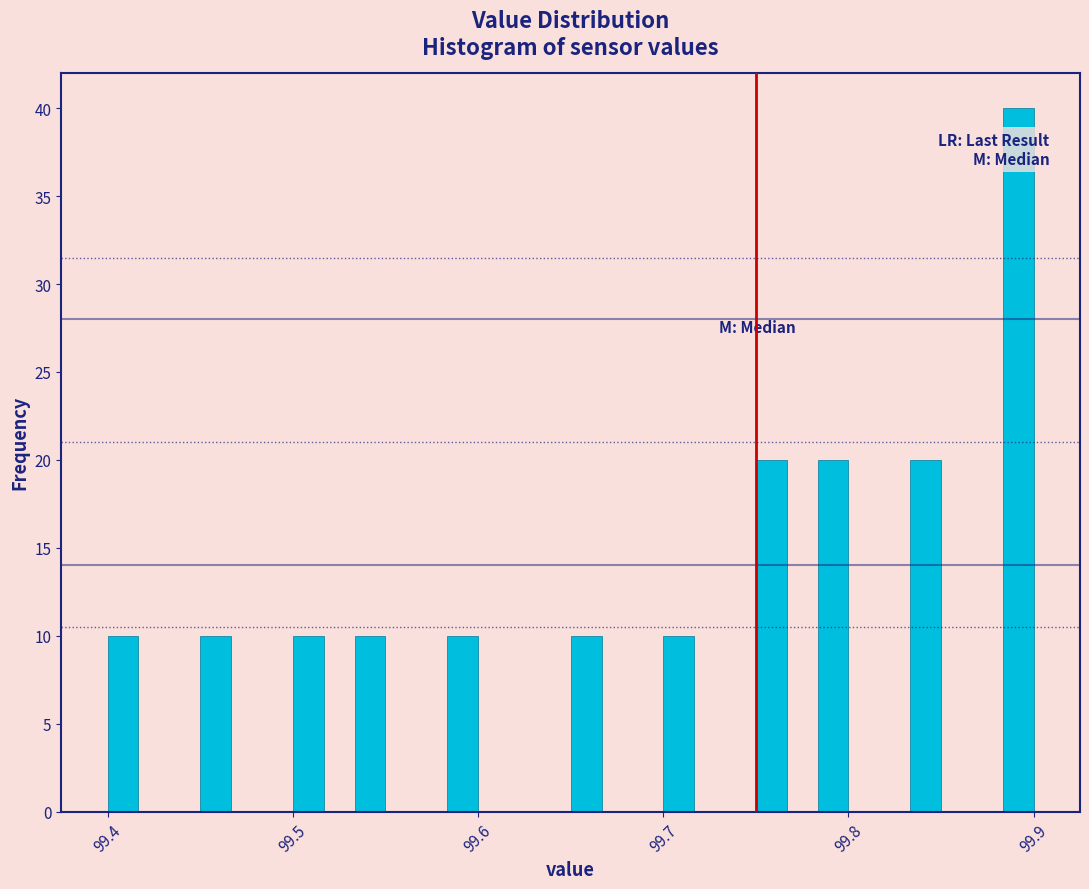

Around what value on the x-axis is the tallest bar? Give the approximate position of its centre, as read against the axis.

99.89